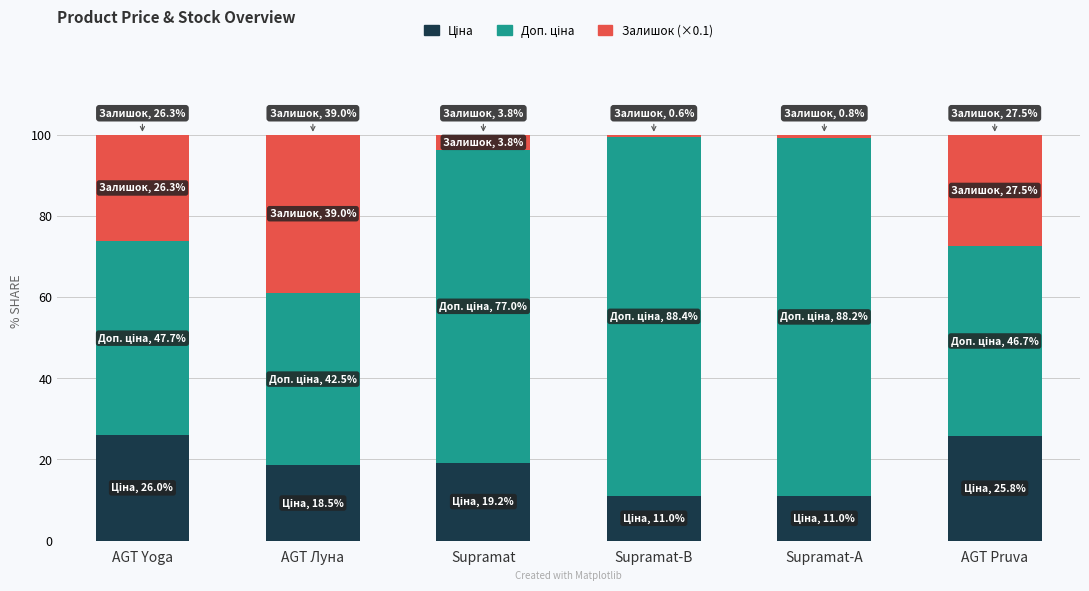

What is the total value across all series at AGT Луна?

100.0